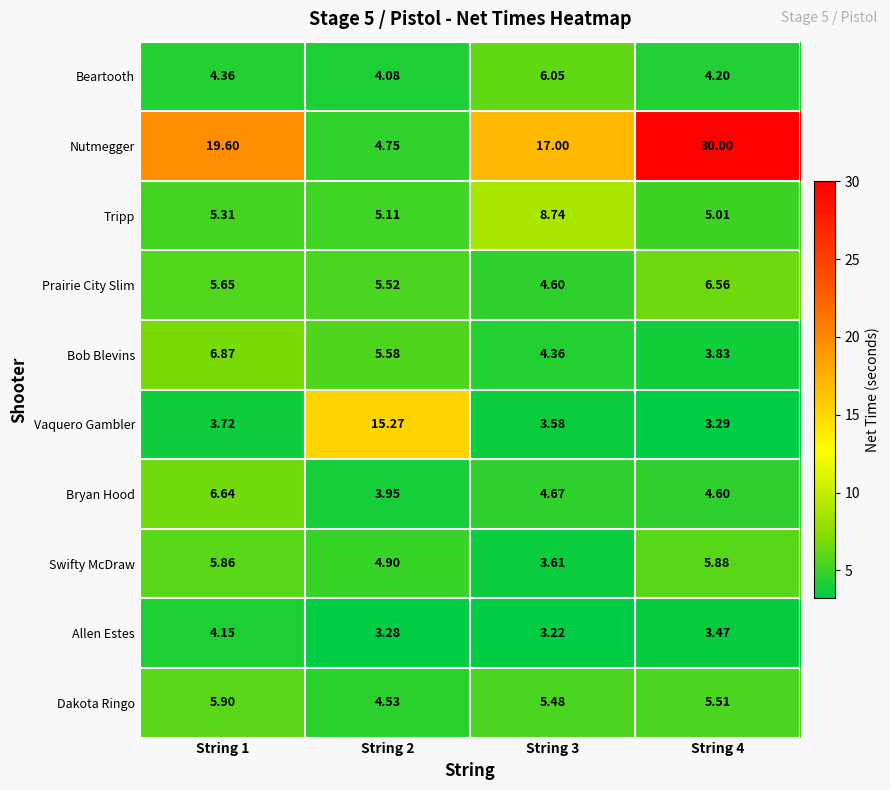

Rank the series by their maximum value, from lowest to highest.

Allen Estes, Swifty McDraw, Dakota Ringo, Beartooth, Prairie City Slim, Bryan Hood, Bob Blevins, Tripp, Vaquero Gambler, Nutmegger